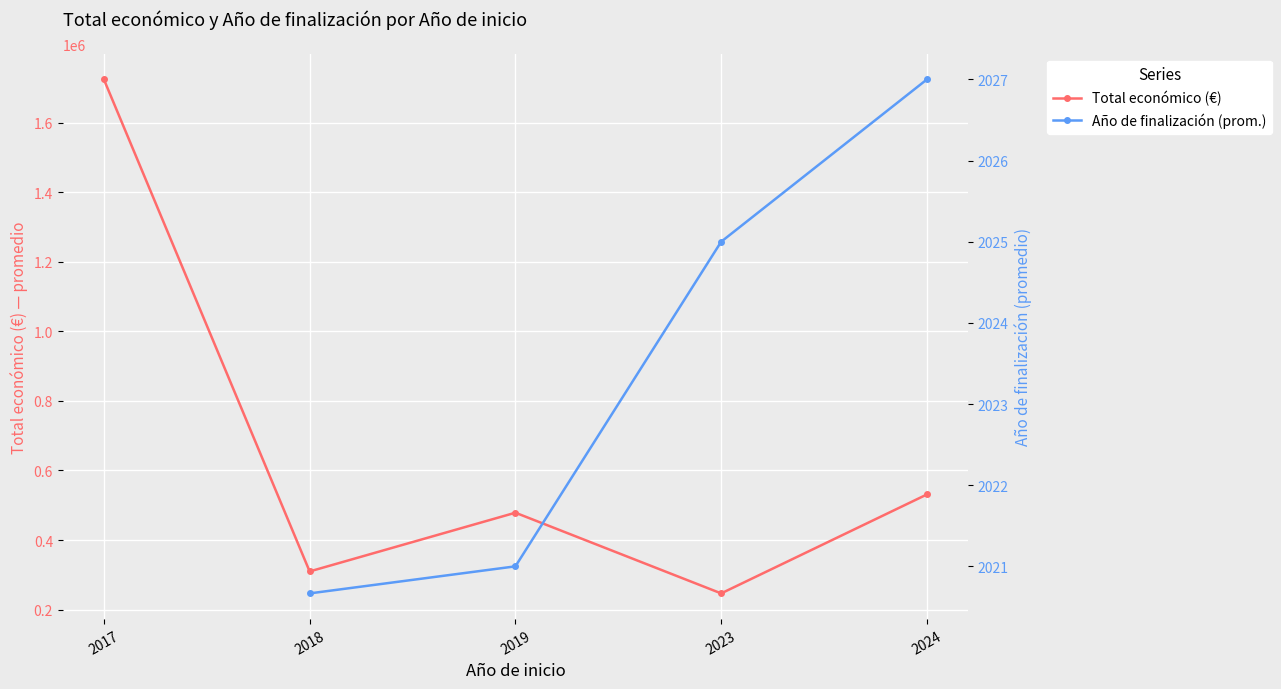

What is the greatest value displayed?

1724445.0